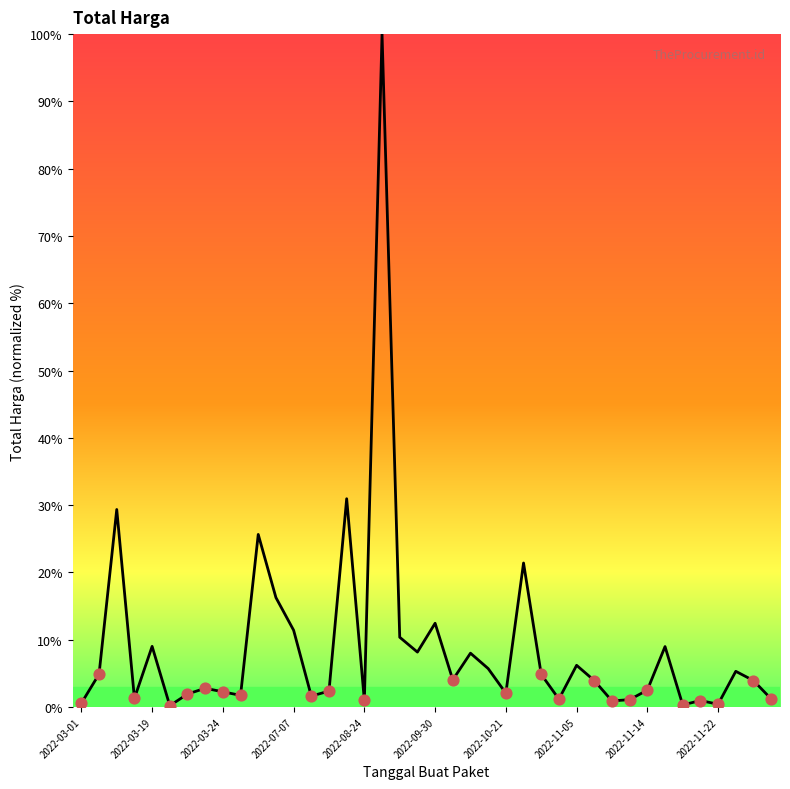

What is the difference between the maximum and minimum values?

99.8